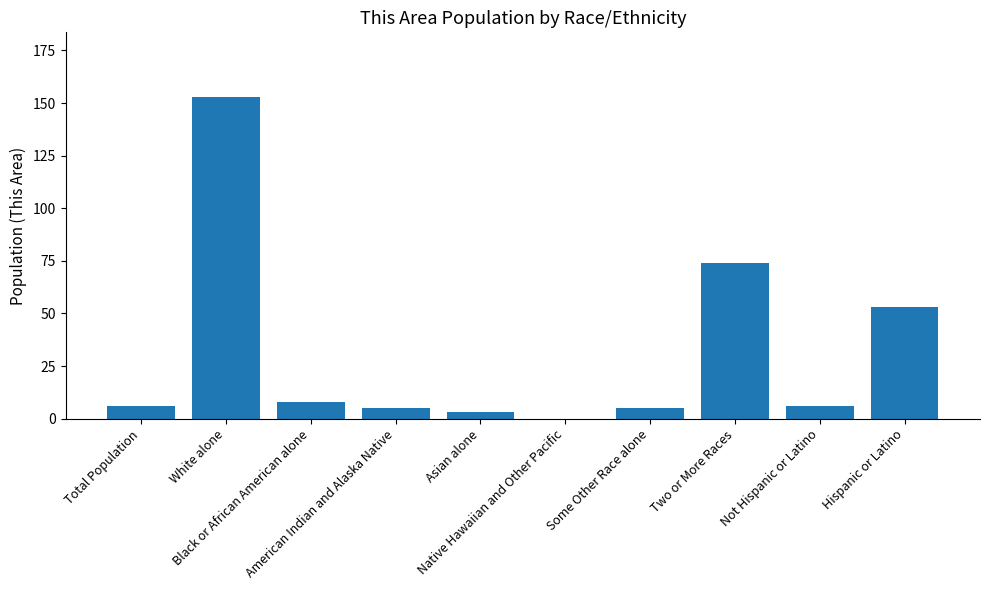

Reading left to right, list all the values displayed in this chart.

Total Population=6	White alone=153	Black or African American alone=8	American Indian and Alaska Native=5	Asian alone=3	Native Hawaiian and Other Pacific=0	Some Other Race alone=5	Two or More Races=74	Not Hispanic or Latino=6	Hispanic or Latino=53